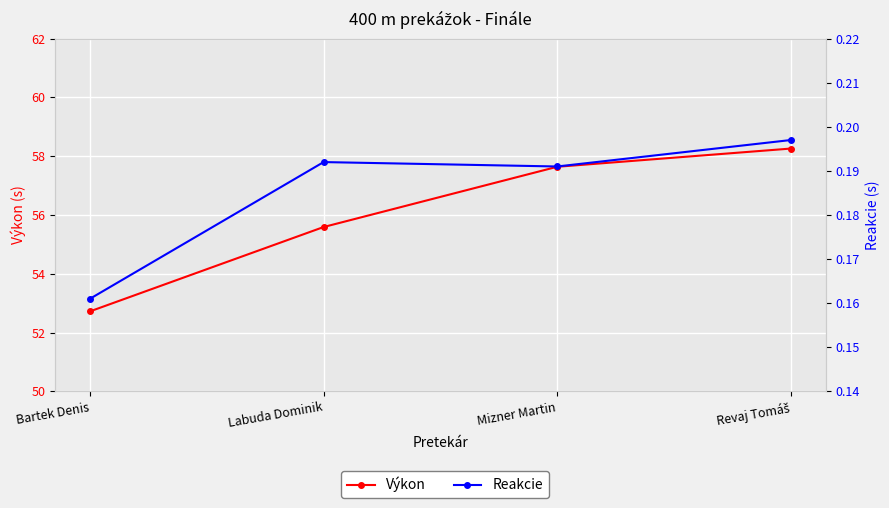

List the labels in order of Reakcie value, smallest first.

Bartek Denis, Mizner Martin, Labuda Dominik, Revaj Tomáš